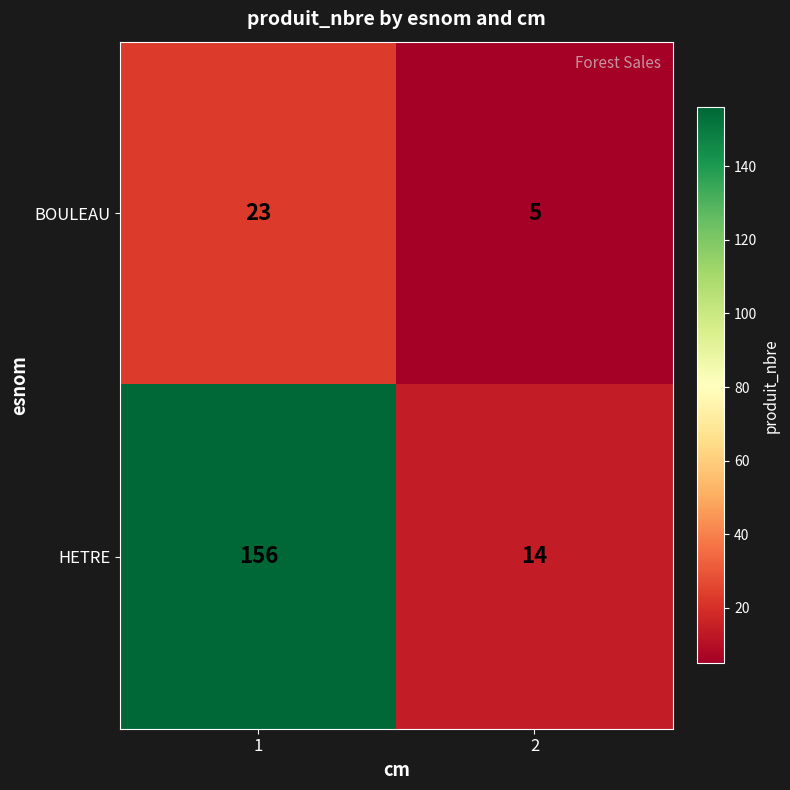

Rank the series at 1 from lowest to highest value.

BOULEAU, HETRE